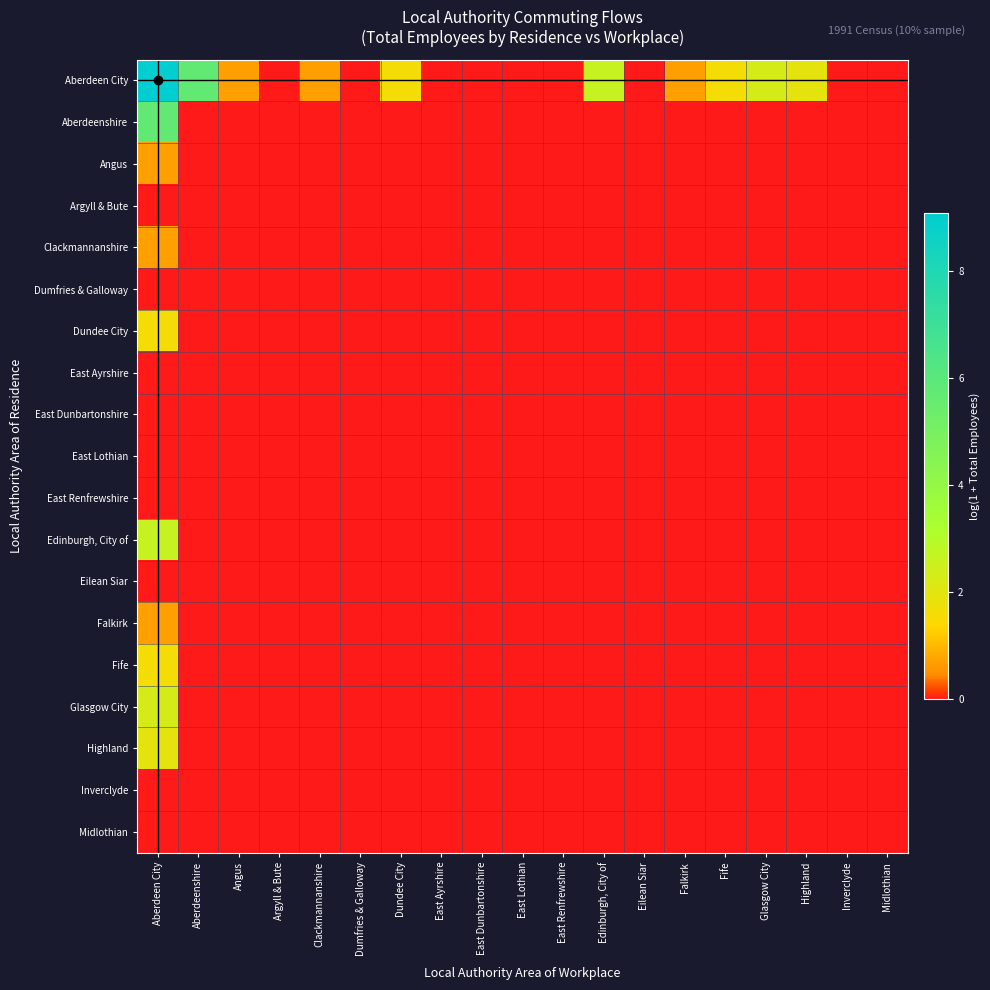

Which label corresponds to the largest value in the chart?

Aberdeen City